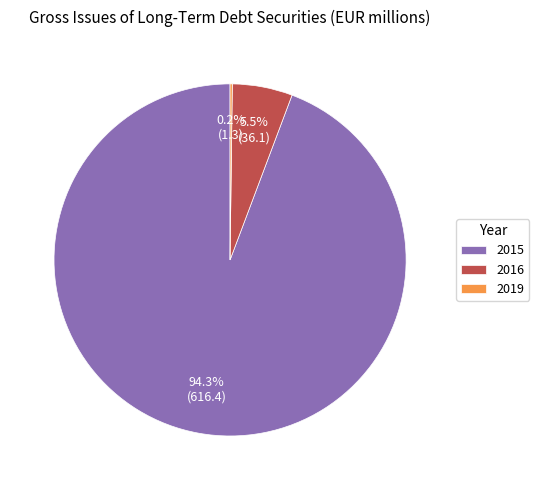

To the nearest percent, what is the combined percentage of 2016 and 2015?

100%